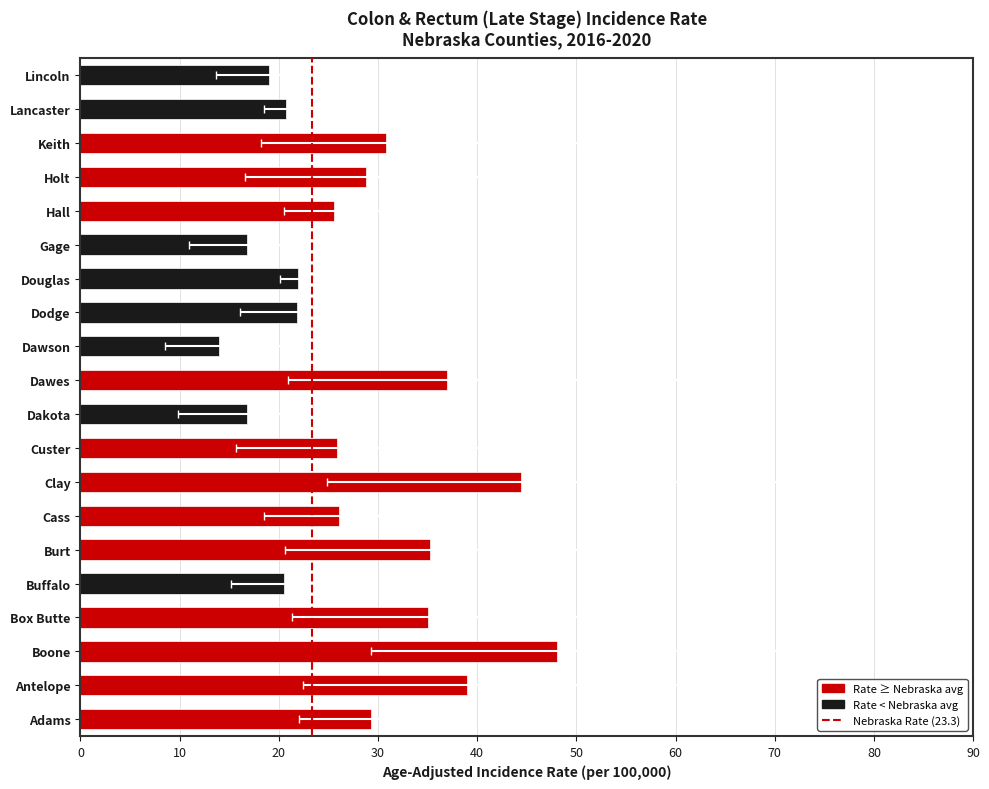

Count the number of data series in this chart.

1